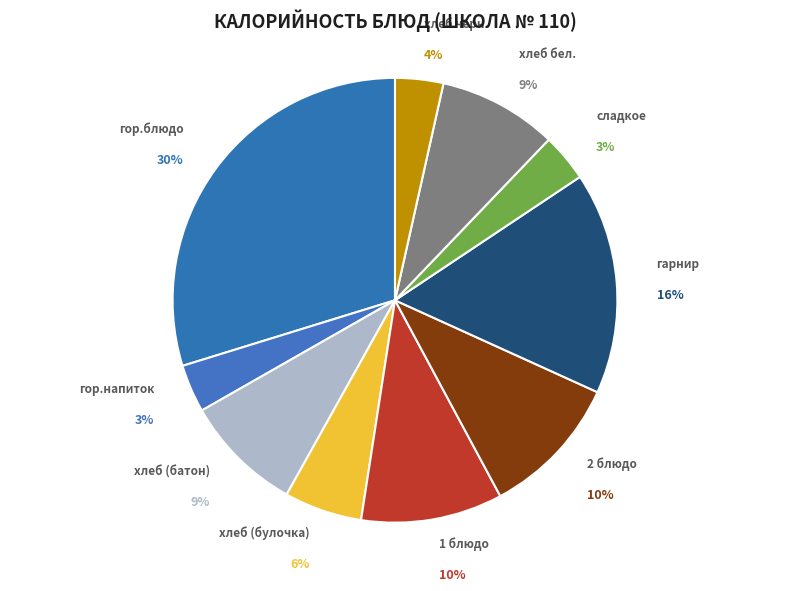

Which category has the smallest portion of the pie?

гор.напиток